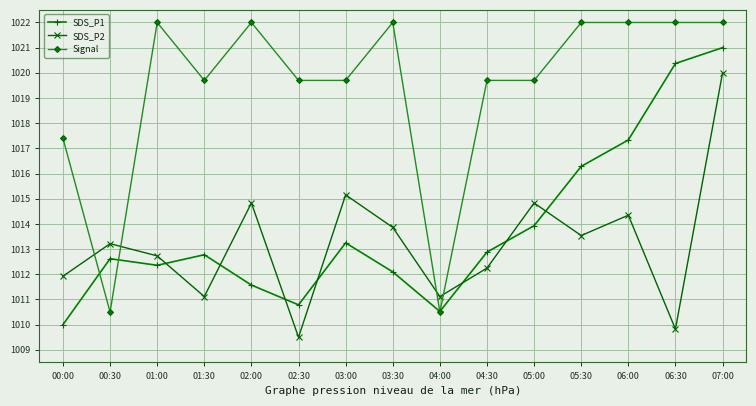

The value of SDS_P2 at 06:30 is 1401.2. True or false?

False